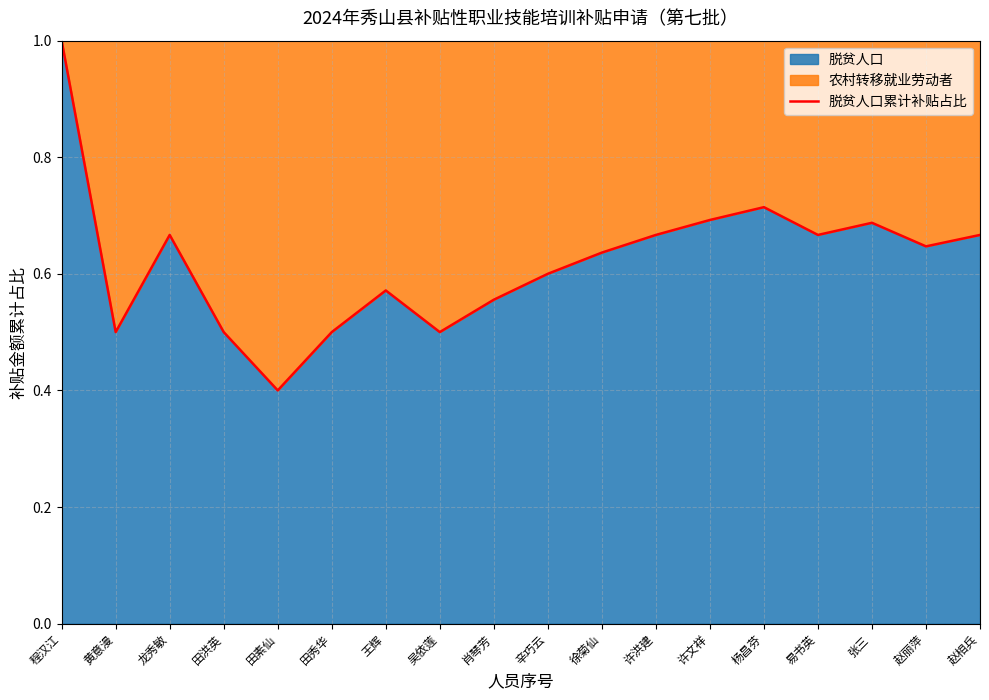

Rank the categories by value from lowest to highest.

田素仙, 黄意漫, 田洪英, 田秀华, 吴依莲, 肖琴芳, 王辉, 辛巧云, 徐菊仙, 赵丽萍, 龙秀敏, 许洪建, 易书英, 赵相兵, 张三, 许文祥, 杨昌芬, 程汉江